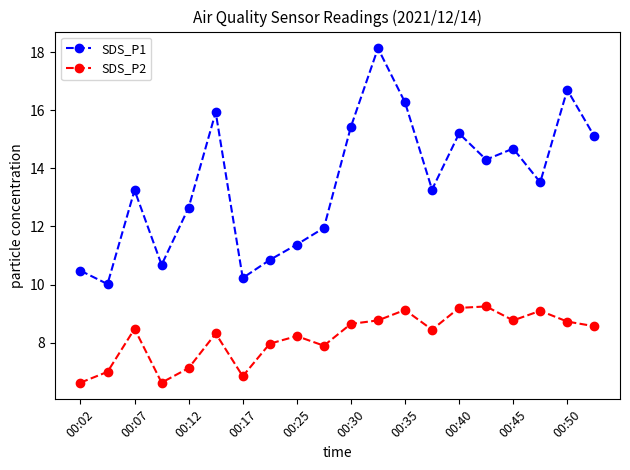

What is the smallest value displayed?

6.6